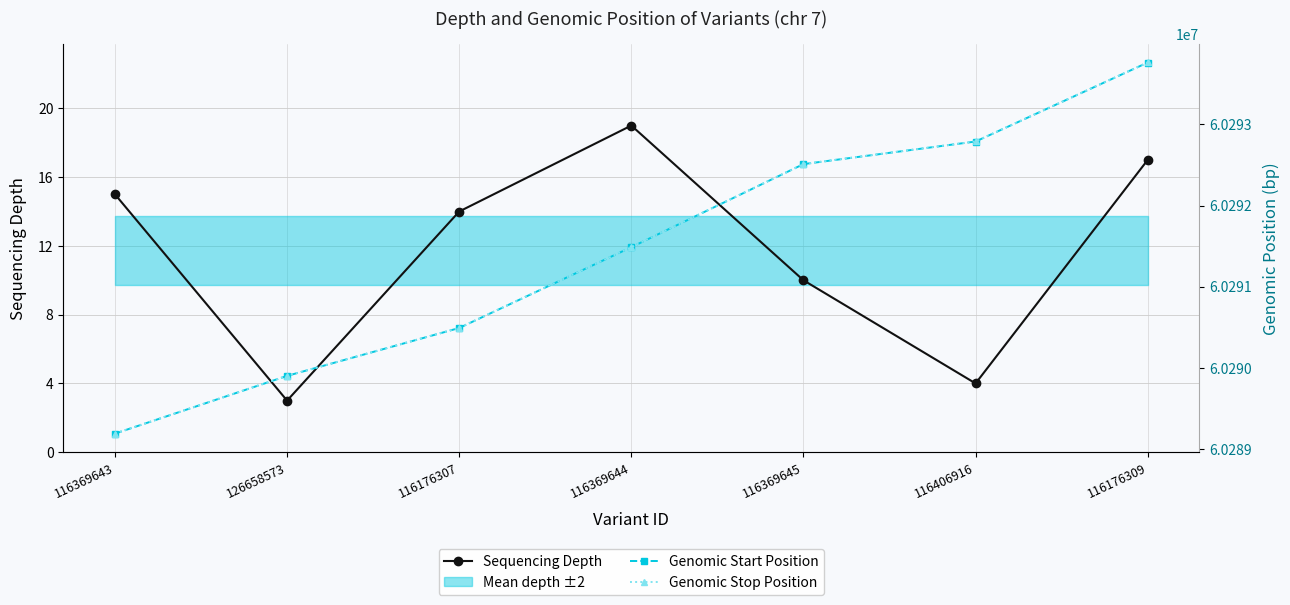

At which label is Sequencing Depth closest to 11?

116369645